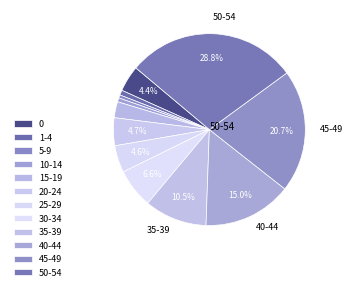

Count the number of slices in the pie.

12